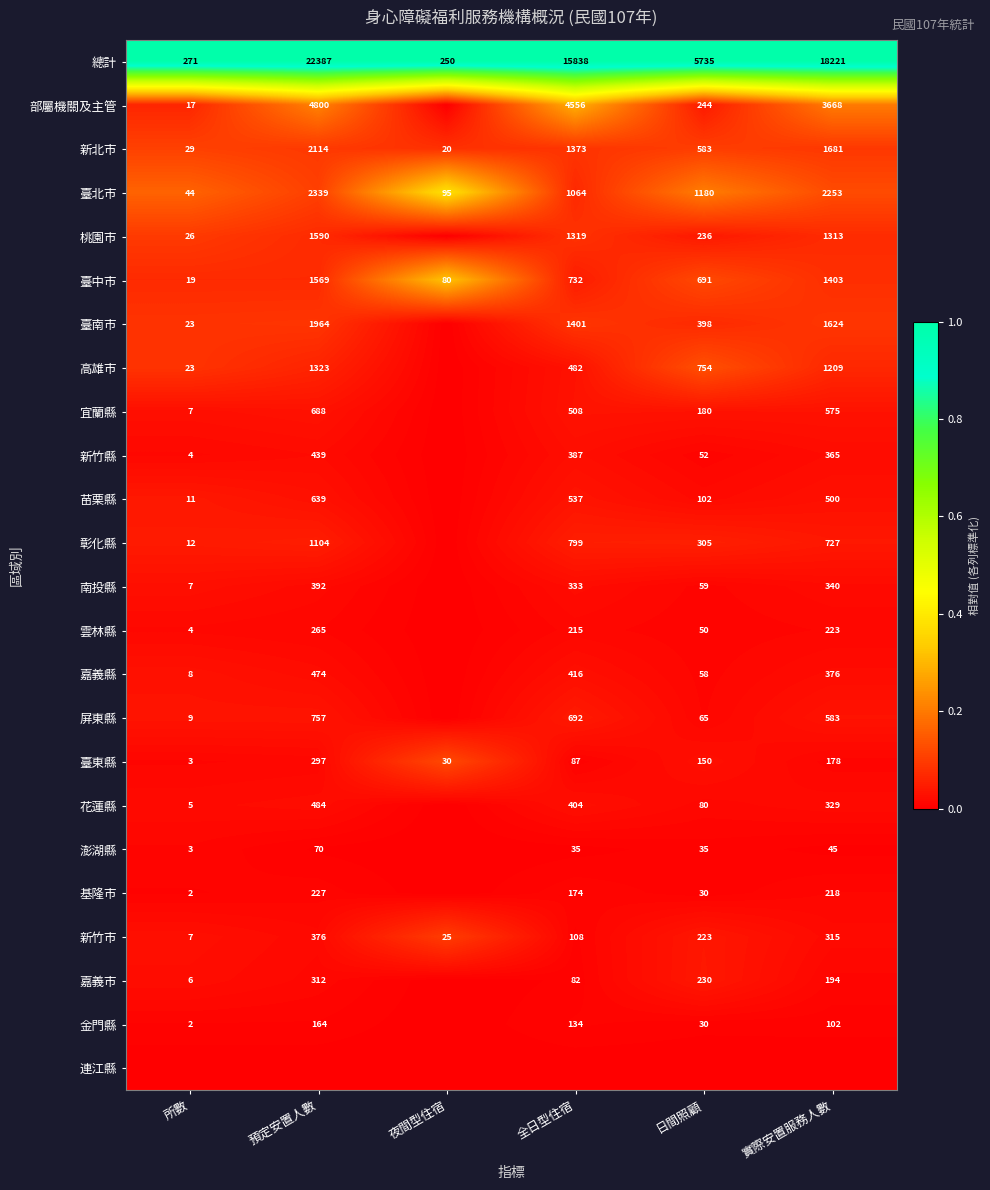

True or false: 高雄市 has a value of 754 at 日間照顧.

True